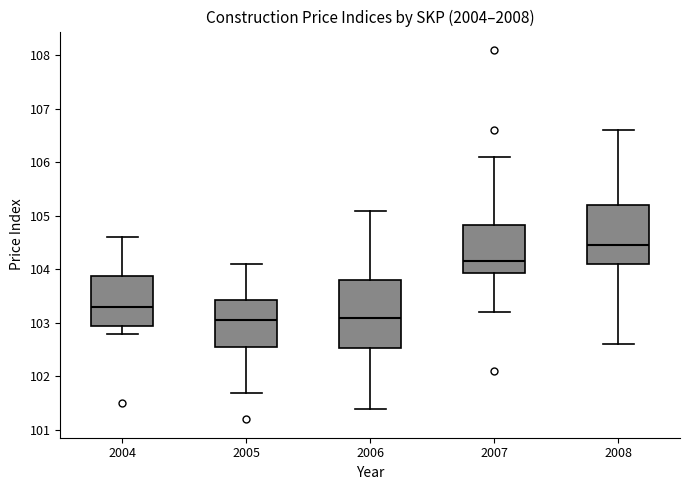

Which box's median line is the highest?

2008